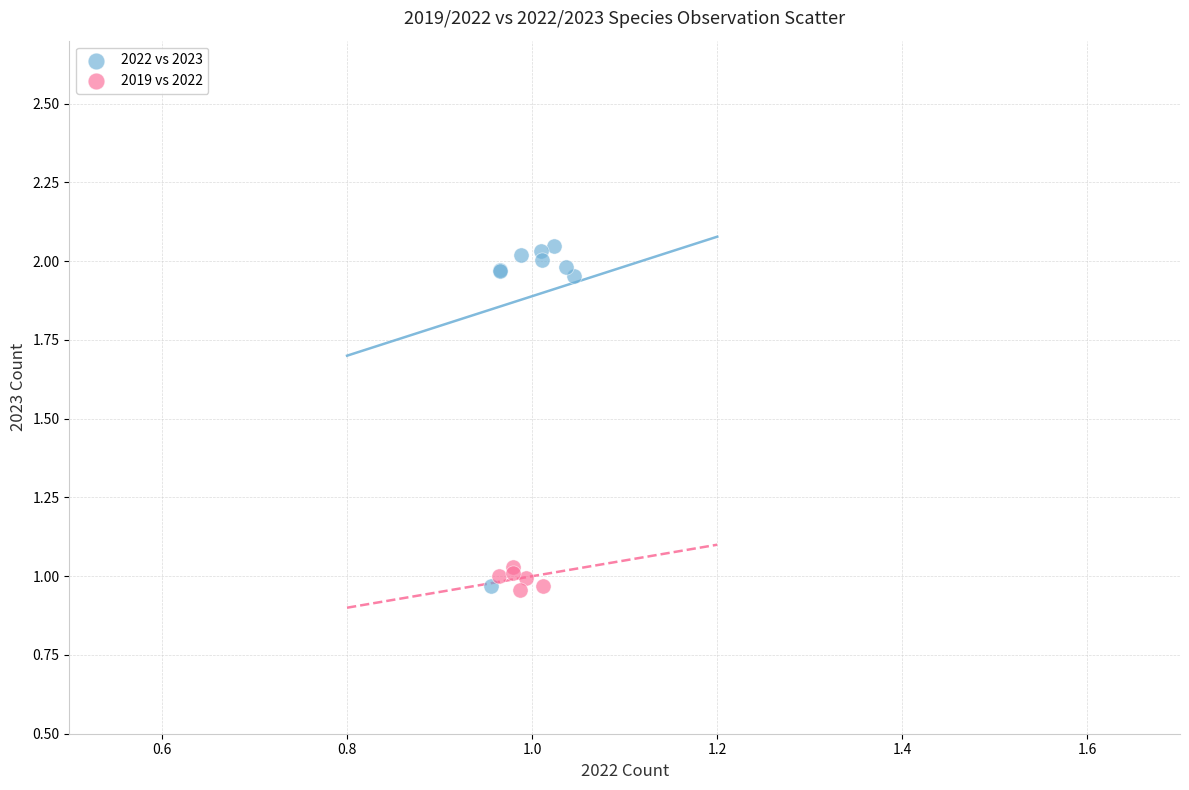

Which series has the largest Y range (max minus min)?

2022 vs 2023